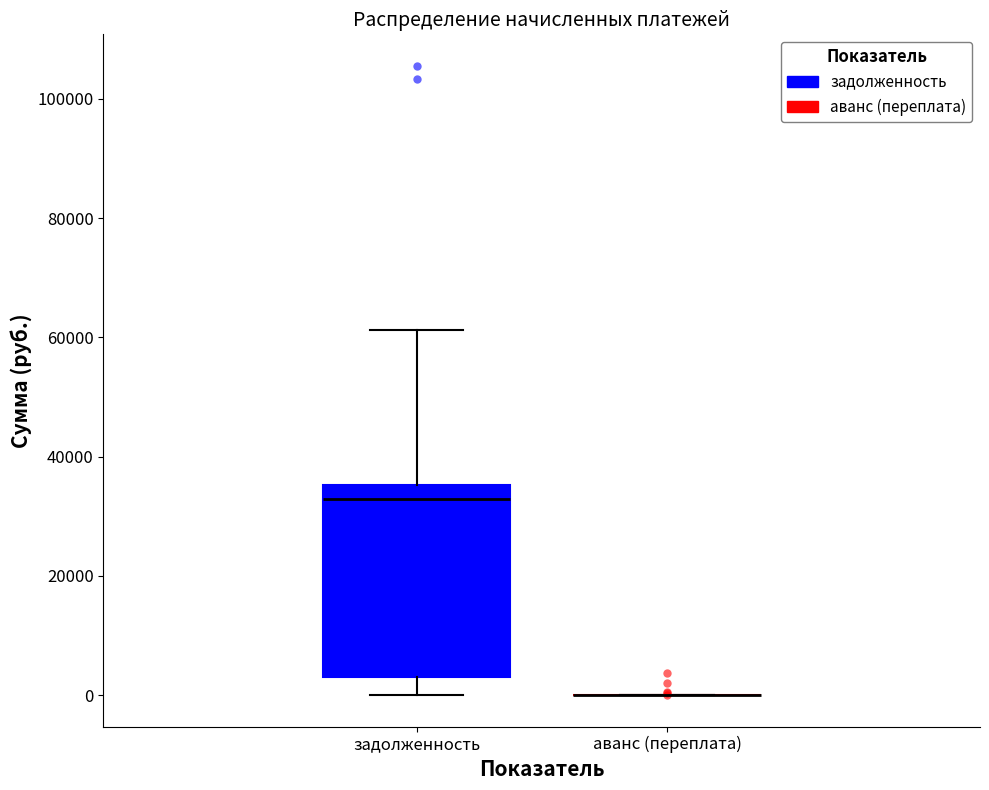

Reading left to right, transcribe this box plot: for each box, give where its median line is, the range the box spans, and where its two whiskers end, as read against the y-axis. The values are not printed on the chart, so give them approximately, as read against the axis.

задолженность: median 32000, box 2000 to 36000, whiskers 0 to 62000
аванс (переплата): box collapsed to a line at 0, whiskers 0 to 0